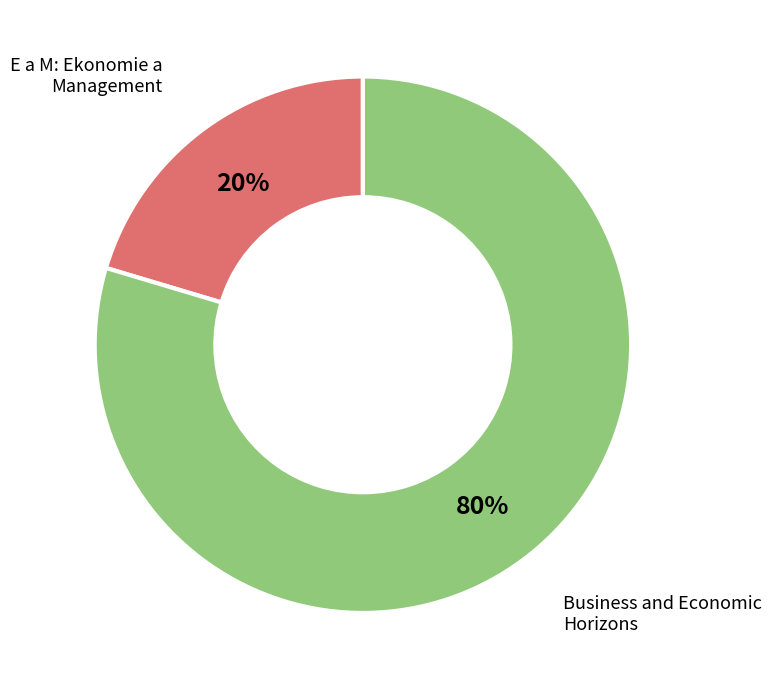

Does any single category account for the majority?

Yes